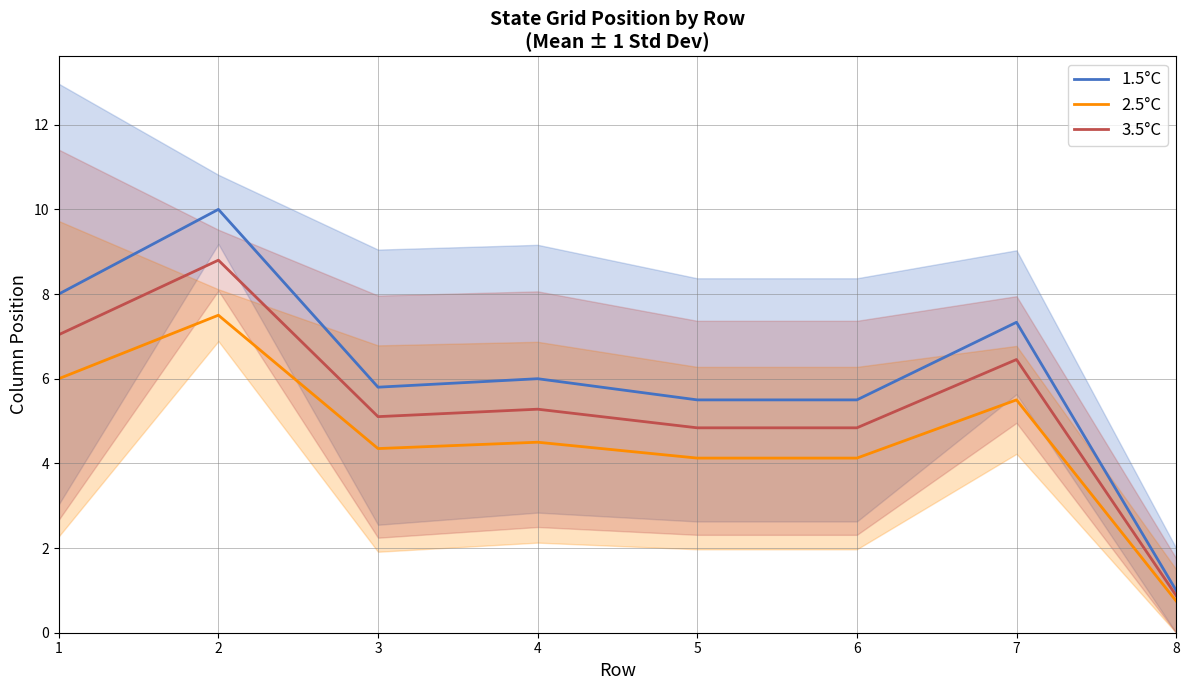

True or false: 3.5°C has more than 1 points higher than both neighbors.

True